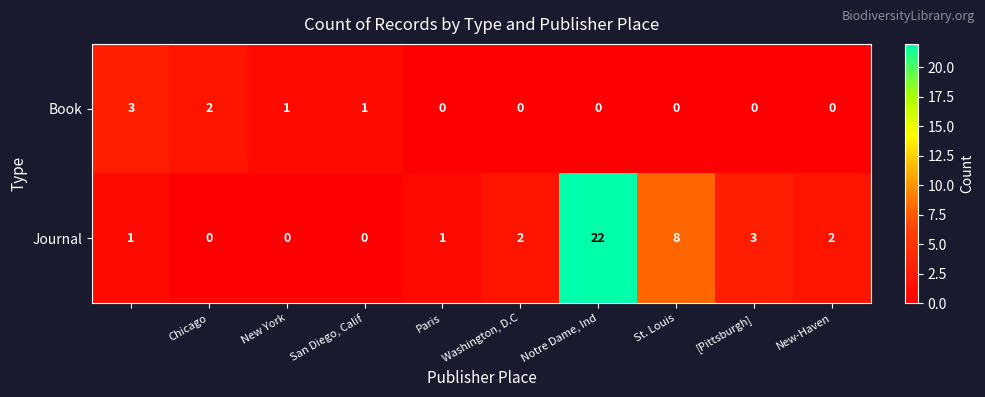

Rank the series by their average value, from lowest to highest.

Book, Journal